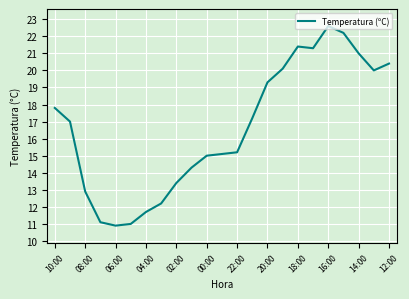

What is the difference between the maximum and minimum values?

11.7